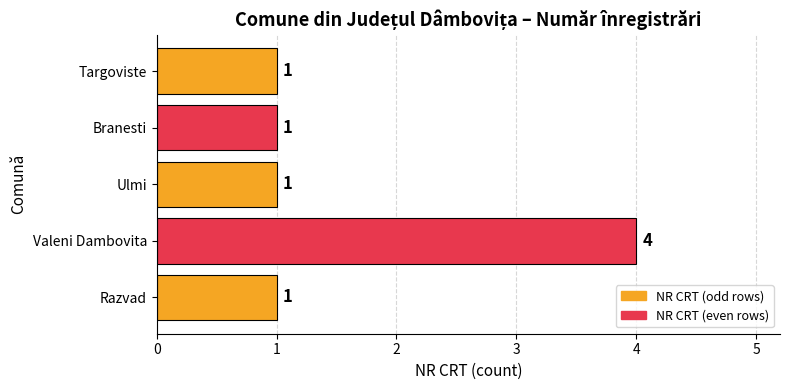

Reading bottom to top, list all the values displayed in this chart.

Razvad=1	Valeni Dambovita=4	Ulmi=1	Branesti=1	Targoviste=1